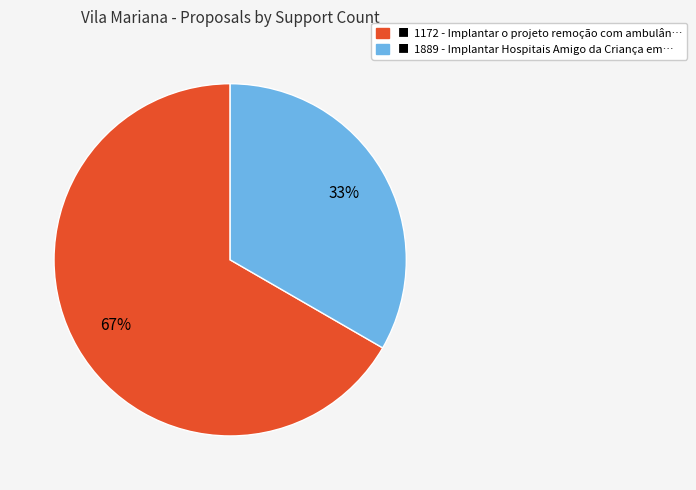

To the nearest percent, what is the average slice percentage?

50%